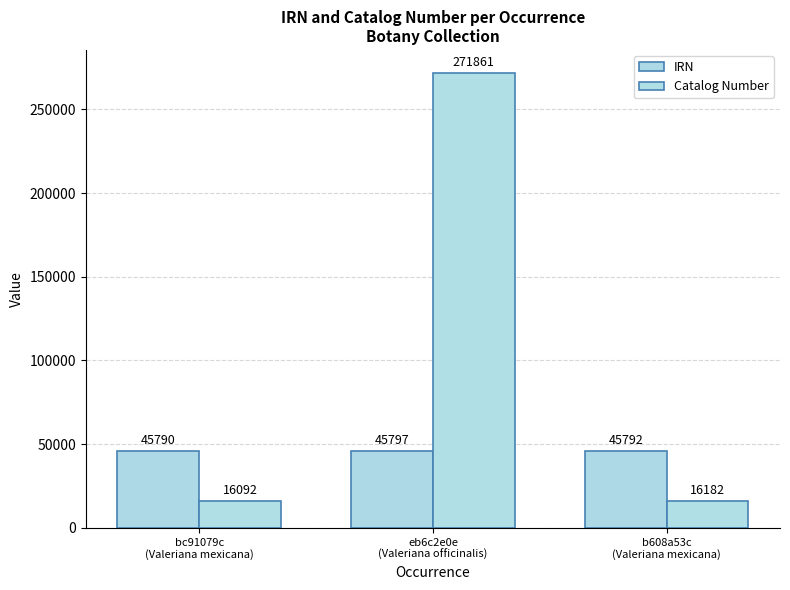

How many groups of bars are there?

3